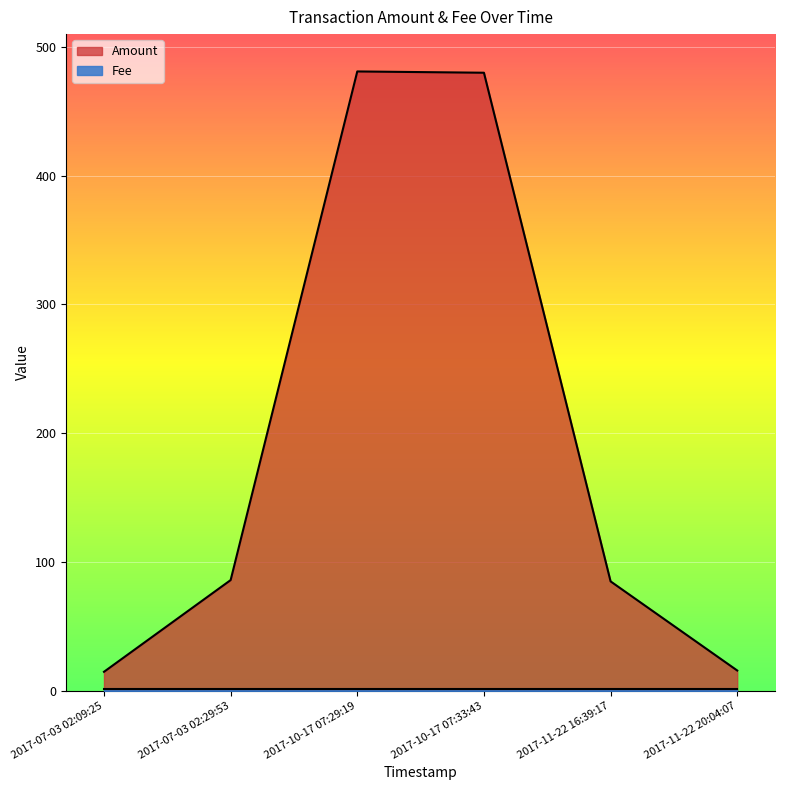

How many lines are shown in the chart?

2